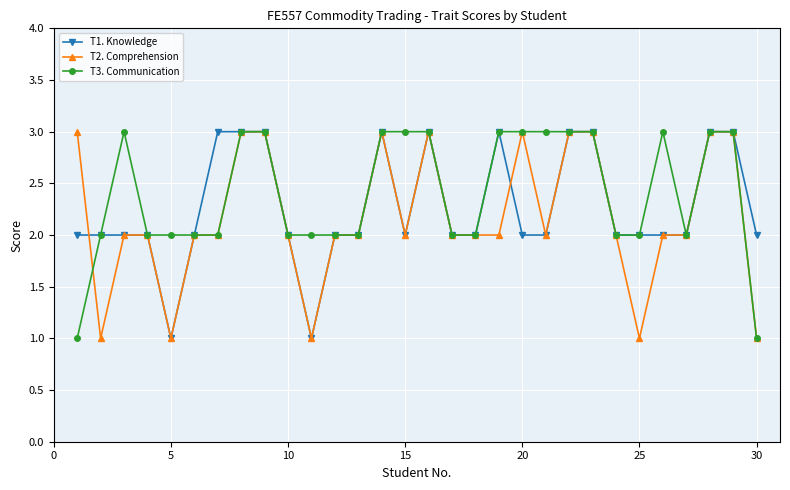

True or false: T1. Knowledge has more than 2 interior local peaks.

True